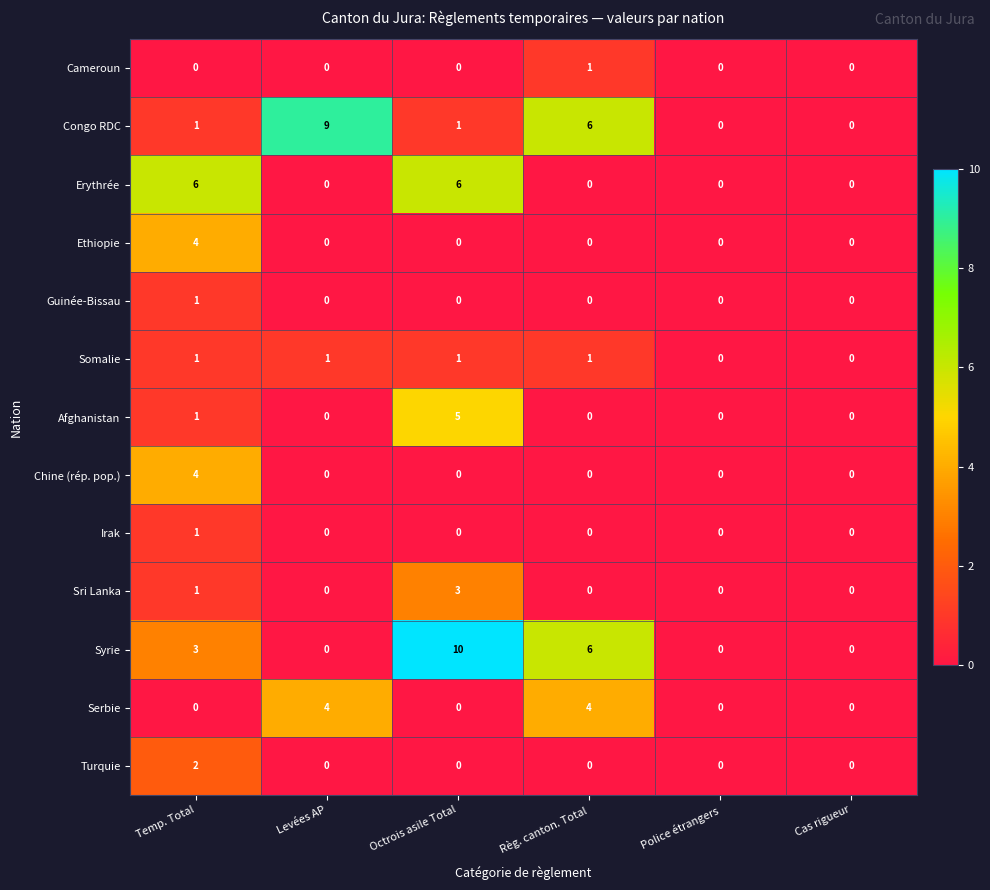

Is it true that Congo RDC equals 6 at Levées AP?

False